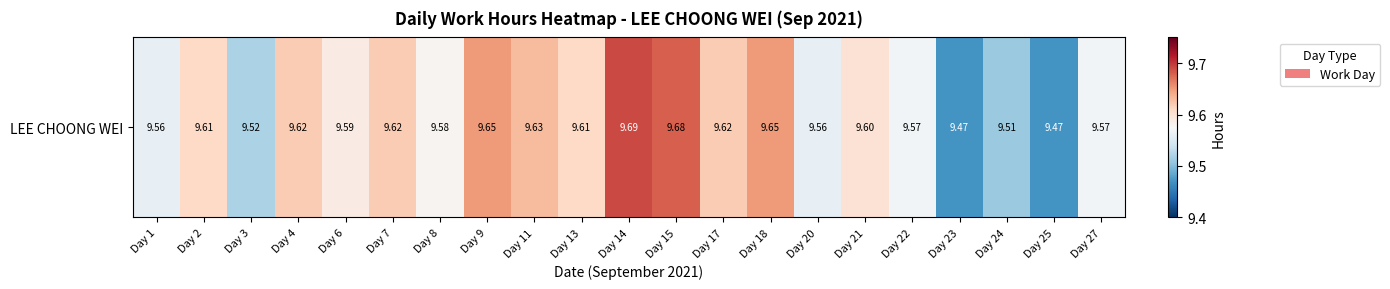

What is the sum of all values?

201.4